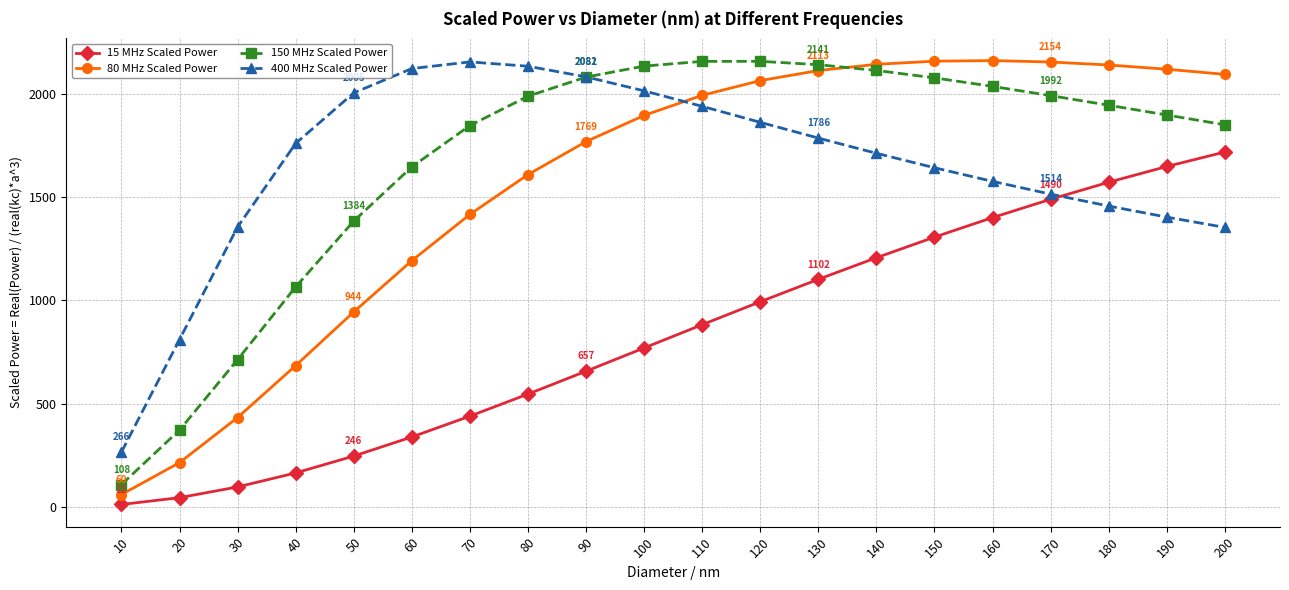

Rank the series at 80 from highest to lowest value.

400 MHz Scaled Power, 150 MHz Scaled Power, 80 MHz Scaled Power, 15 MHz Scaled Power